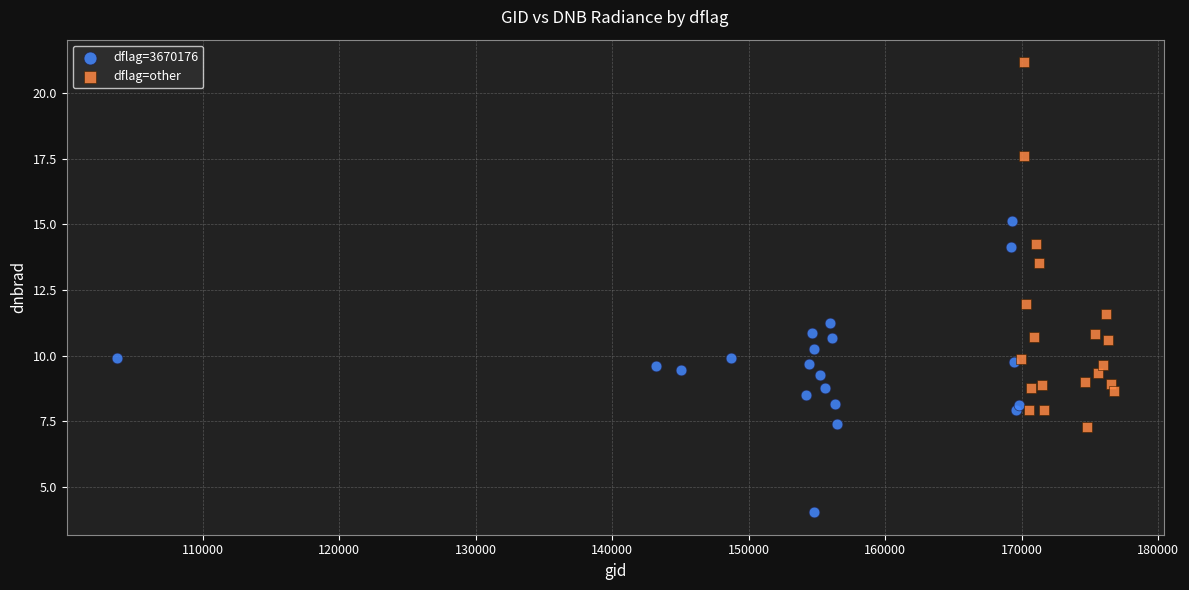

Which series contains the highest Y value?

dflag=other